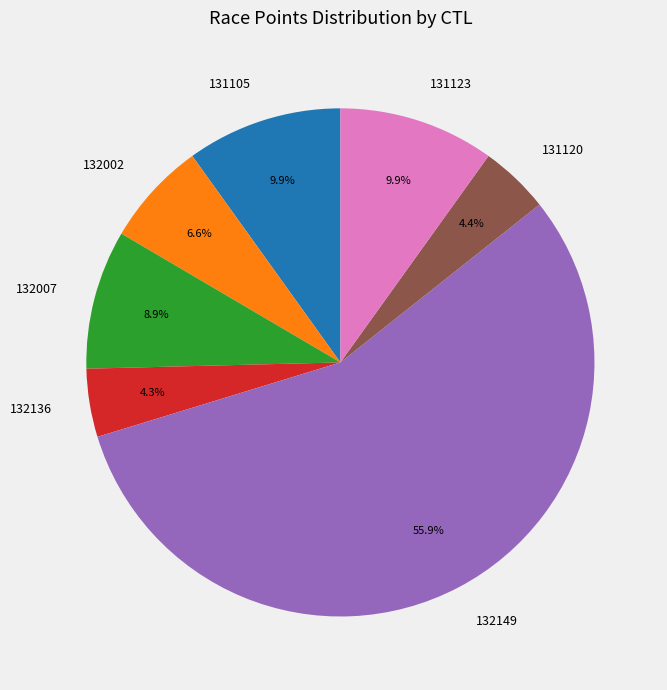

To the nearest percent, what portion does 132136 represent?

4%